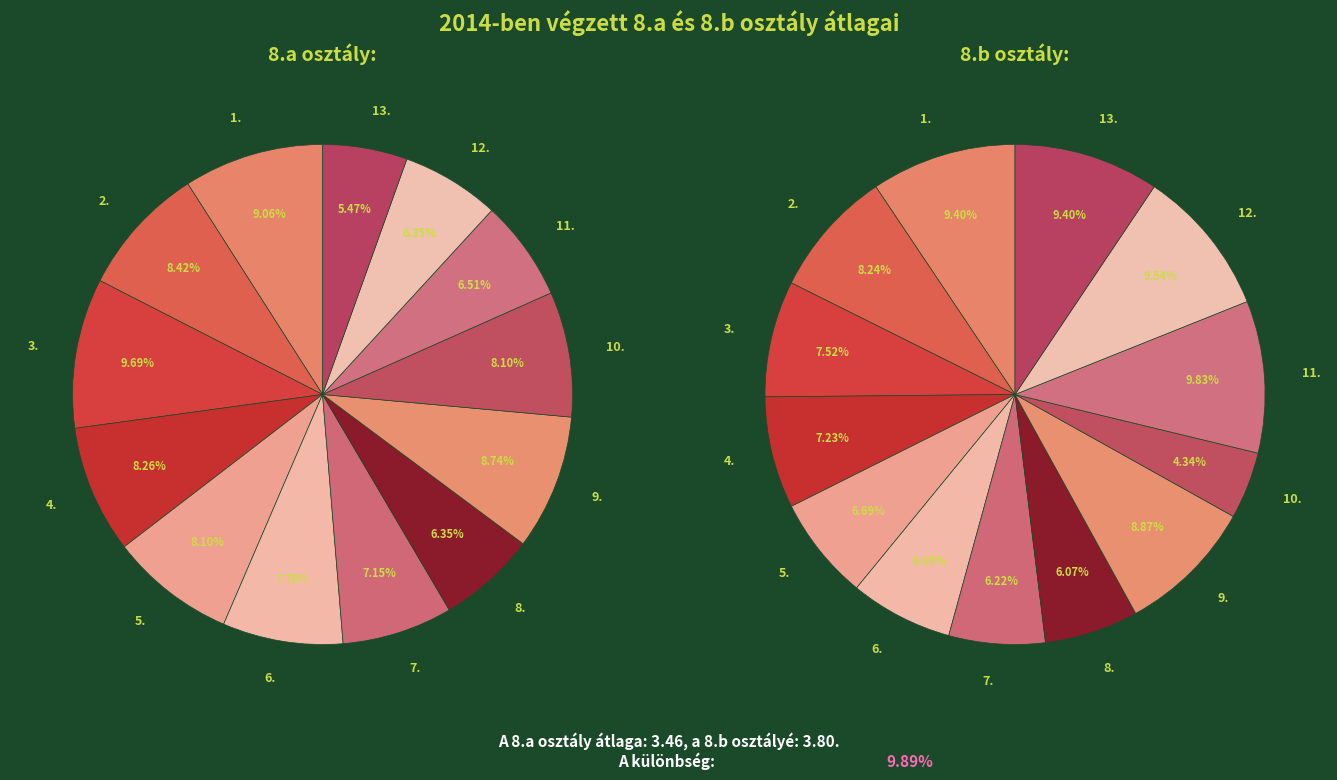

Is 13. the majority of the pie?

No